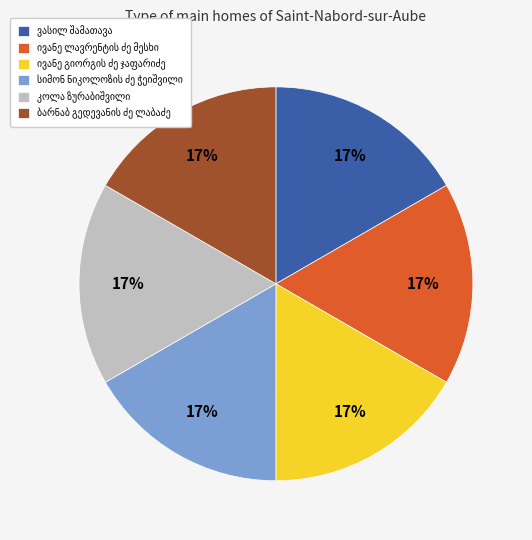

To the nearest percent, what is the average slice percentage?

17%